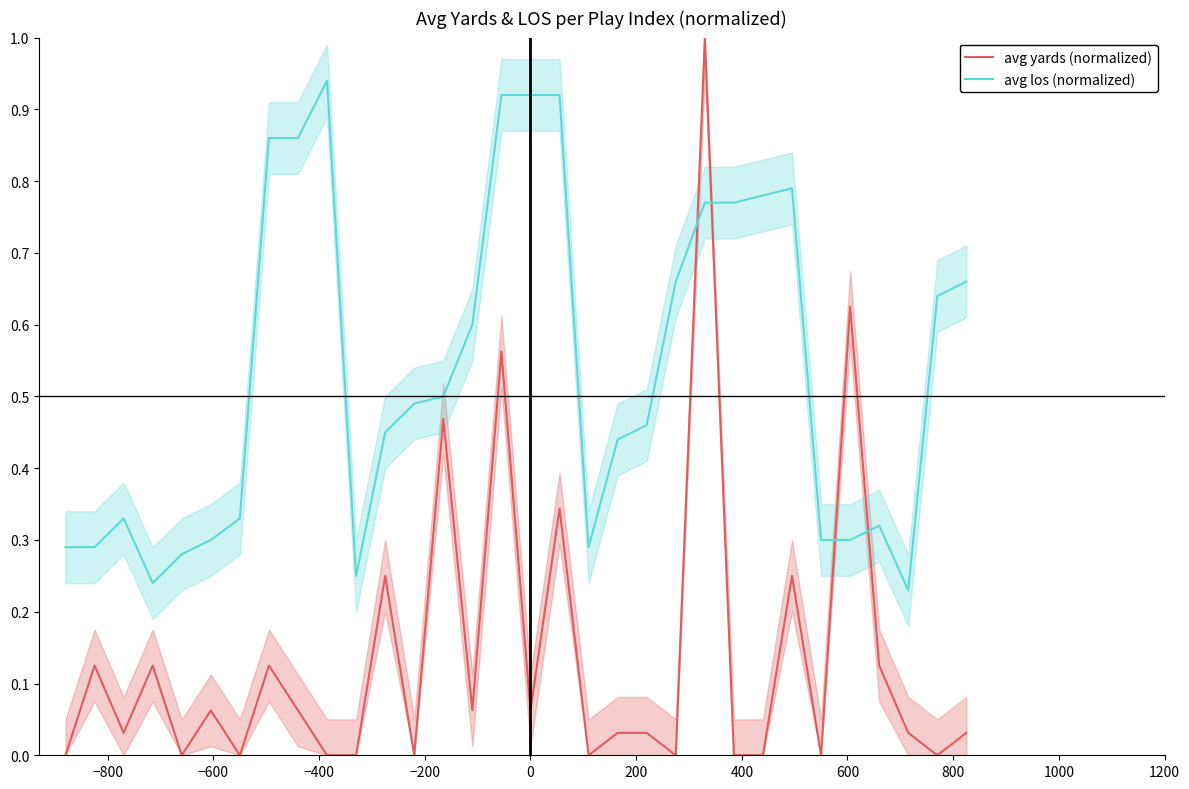

What are all the series names shown in the legend?

avg yards (normalized), avg los (normalized)